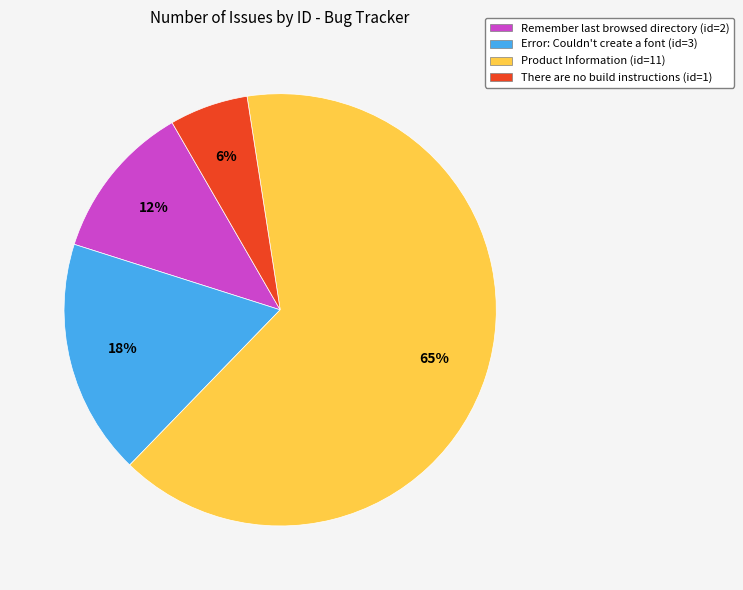

The Product Information slice represents 74% of the pie. True or false?

False